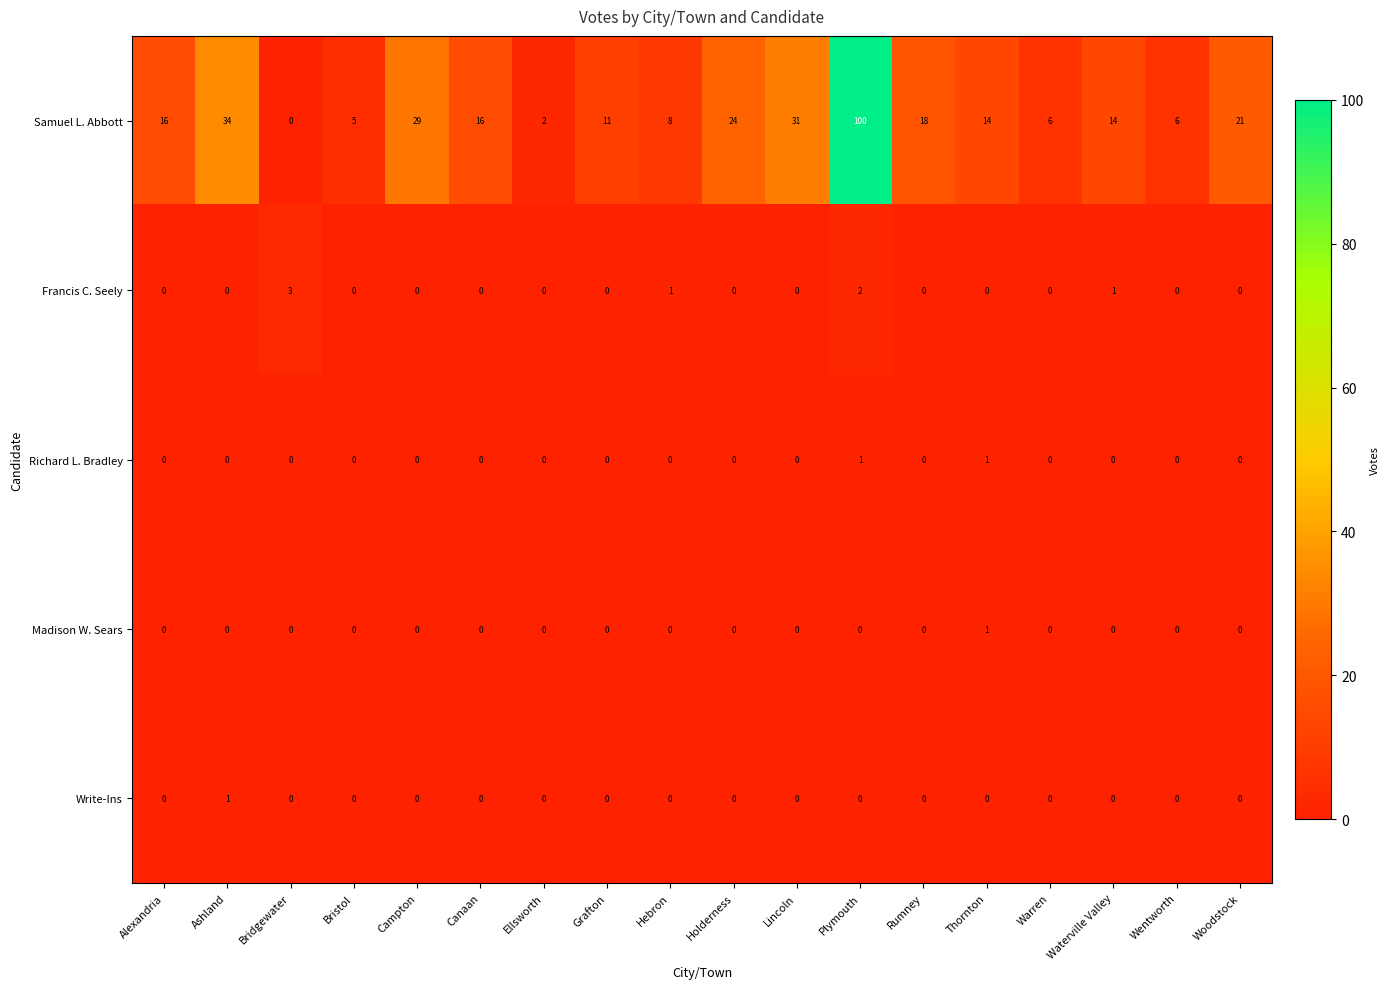

The value of Write-Ins at Warren is 0. True or false?

True